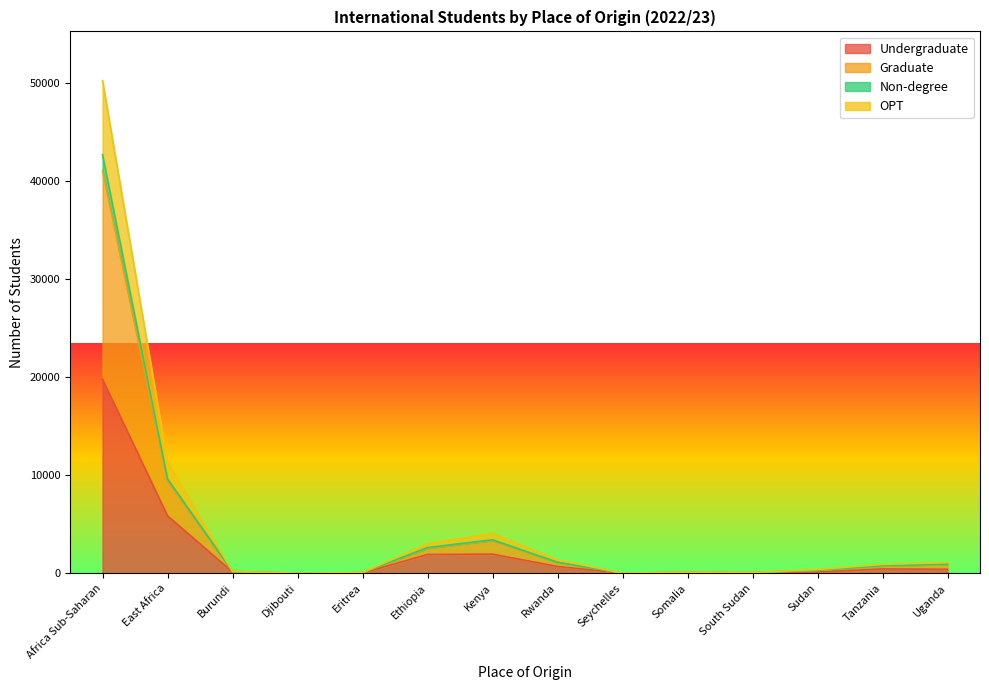

How many values in the Graduate series are below 904?

7